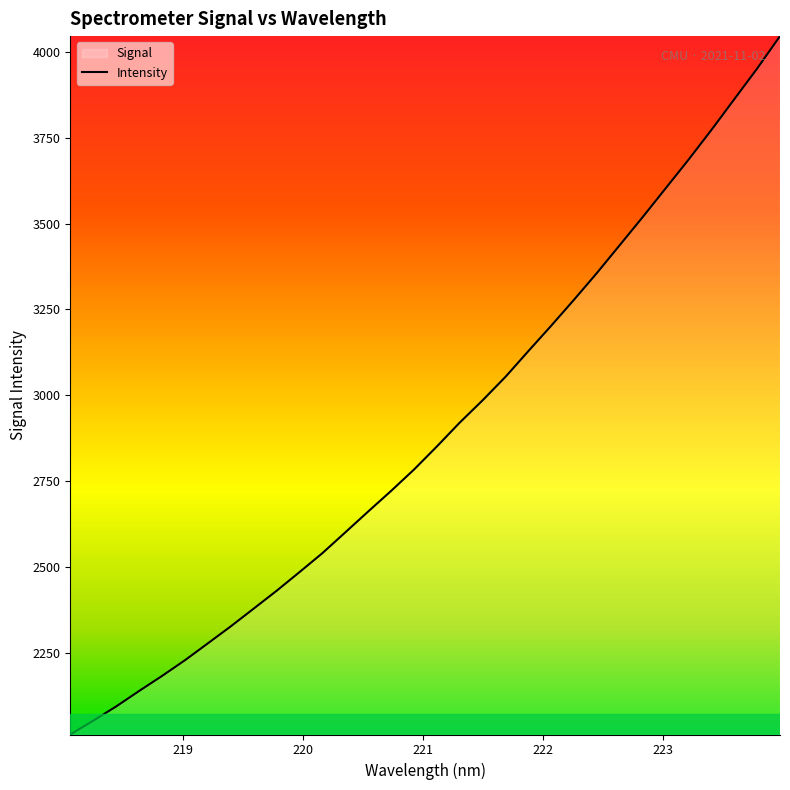

What is the maximum value shown in the chart?

4045.7